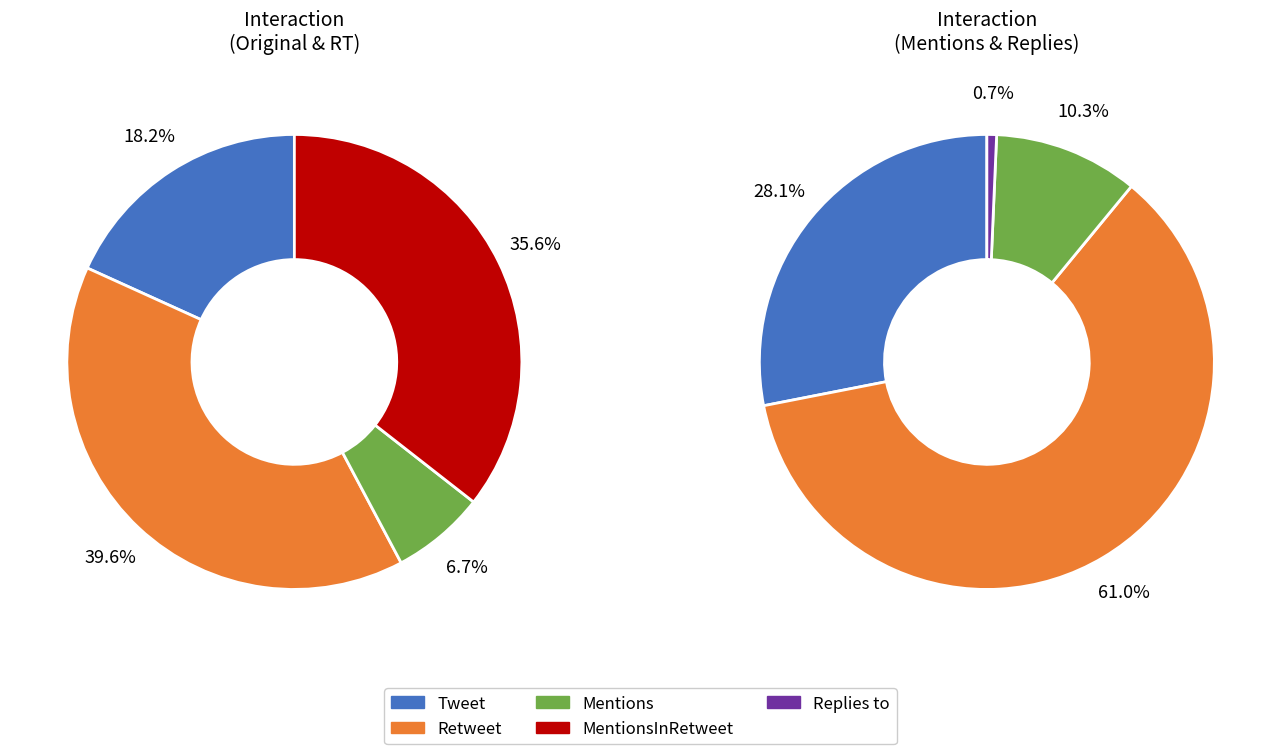

Which category has the smallest portion of the pie?

Replies to